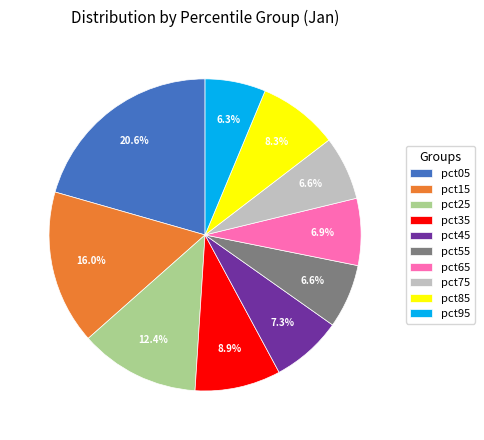

Combined, do pct35 and pct45 account for over 50%?

No